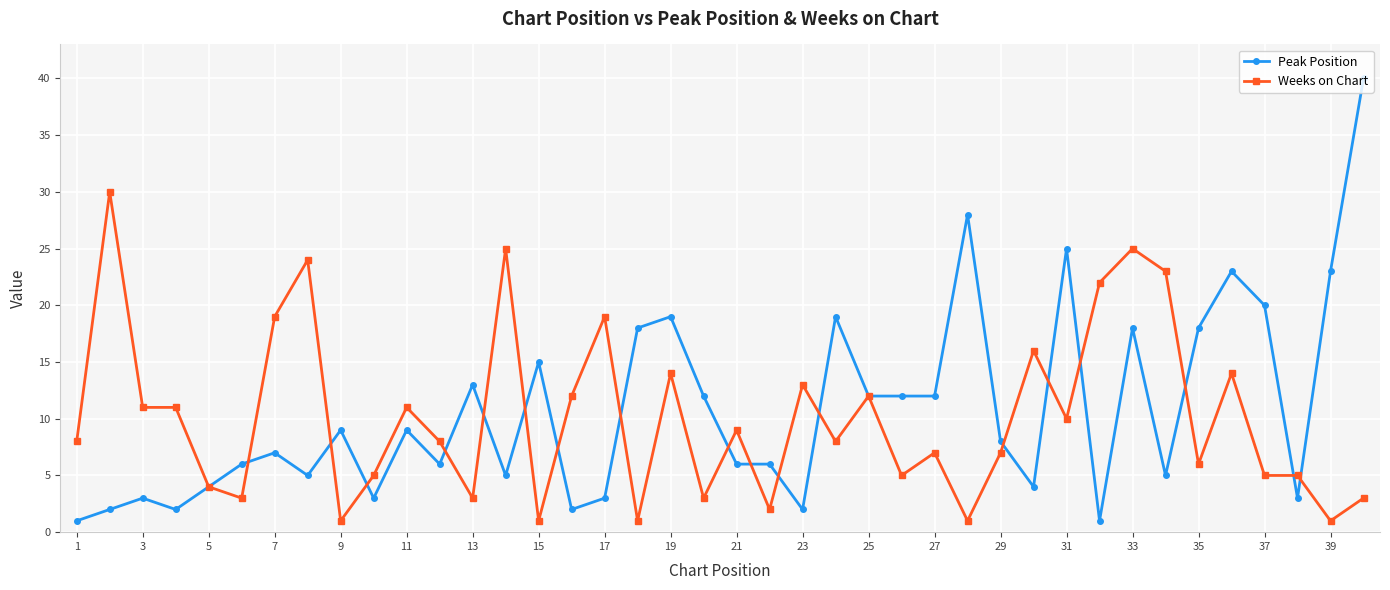

Which series has the largest total across all categories?

Peak Position